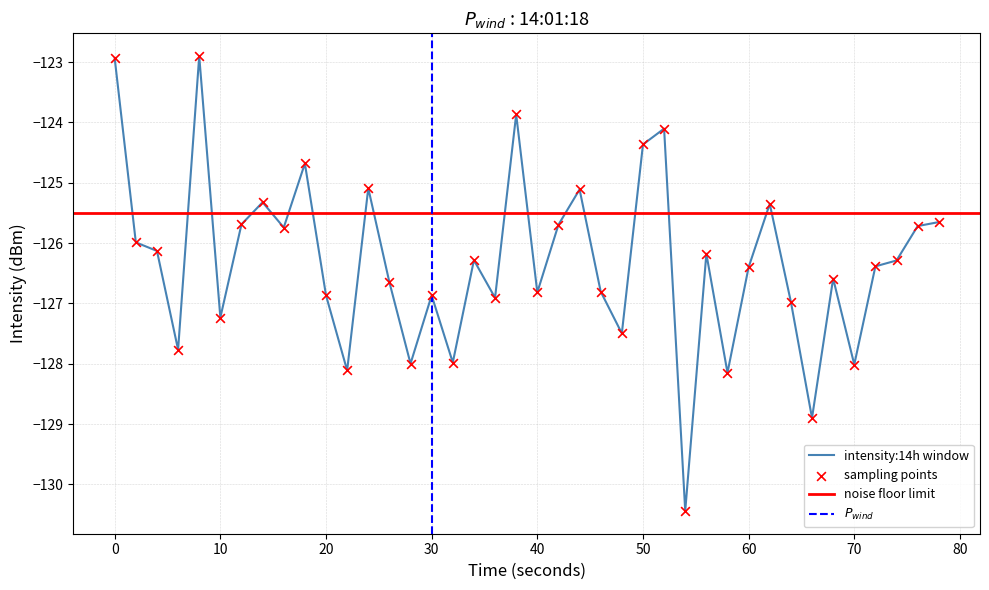

What is the minimum value for intensity:14h window?

-130.4